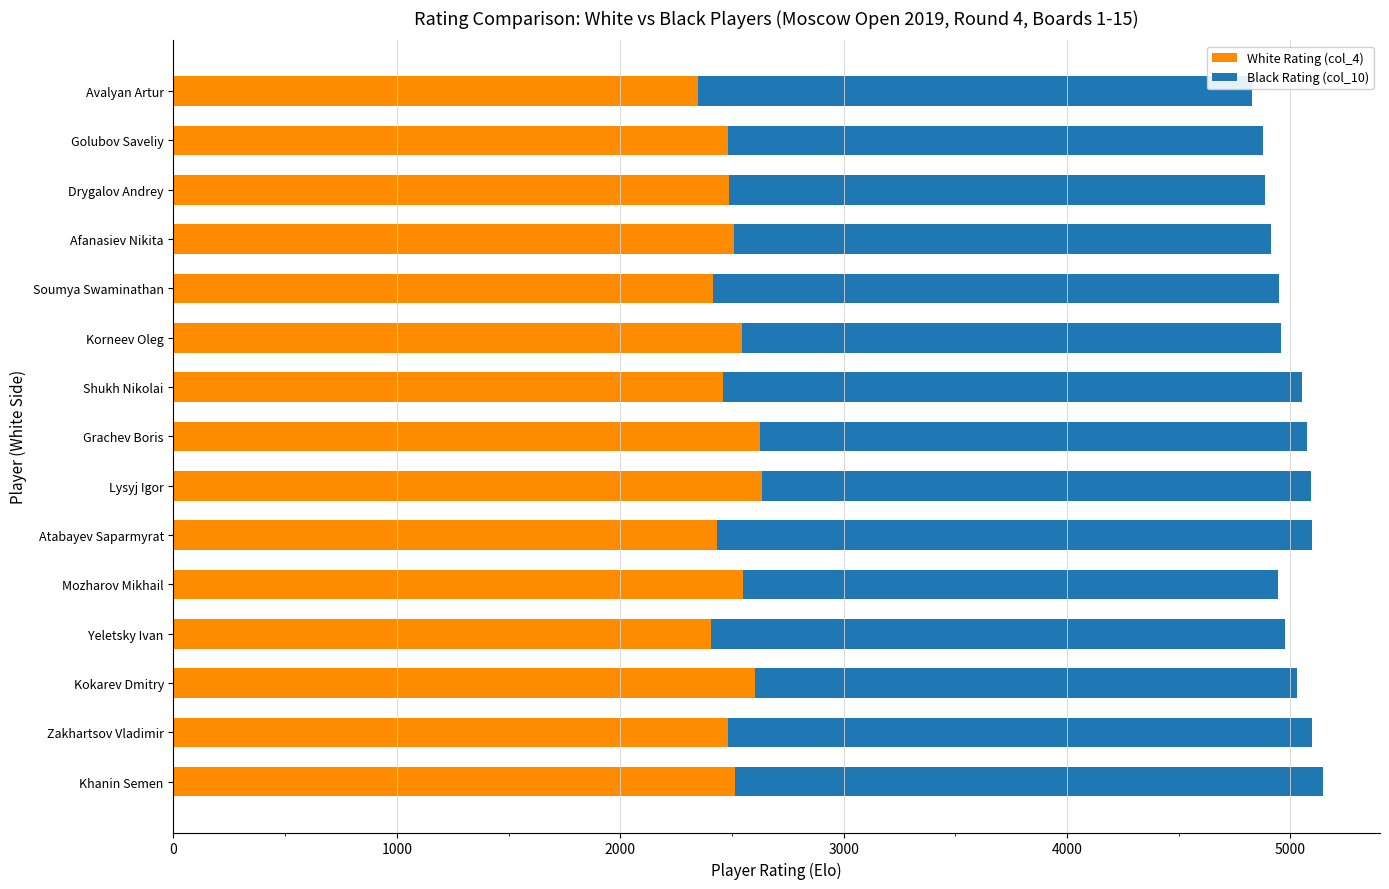

The White Rating (col_4) series shows 4044 at Atabayev Saparmyrat. True or false?

False